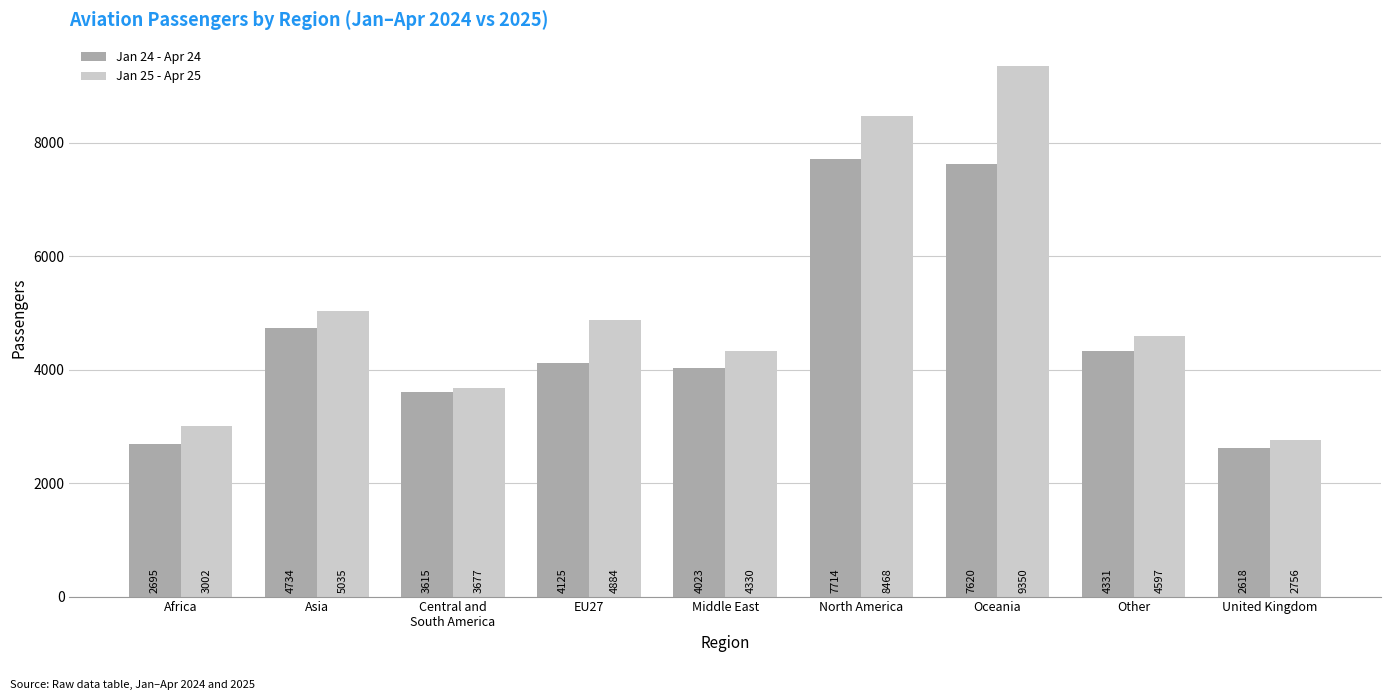

Reading left to right, extract all data points from this chart.

Jan 24 - Apr 24: Africa=2695	Asia=4734	Central and
South America=3615	EU27=4125	Middle East=4023	North America=7714	Oceania=7620	Other=4331	United Kingdom=2618
Jan 25 - Apr 25: Africa=3002	Asia=5035	Central and
South America=3677	EU27=4884	Middle East=4330	North America=8468	Oceania=9350	Other=4597	United Kingdom=2756